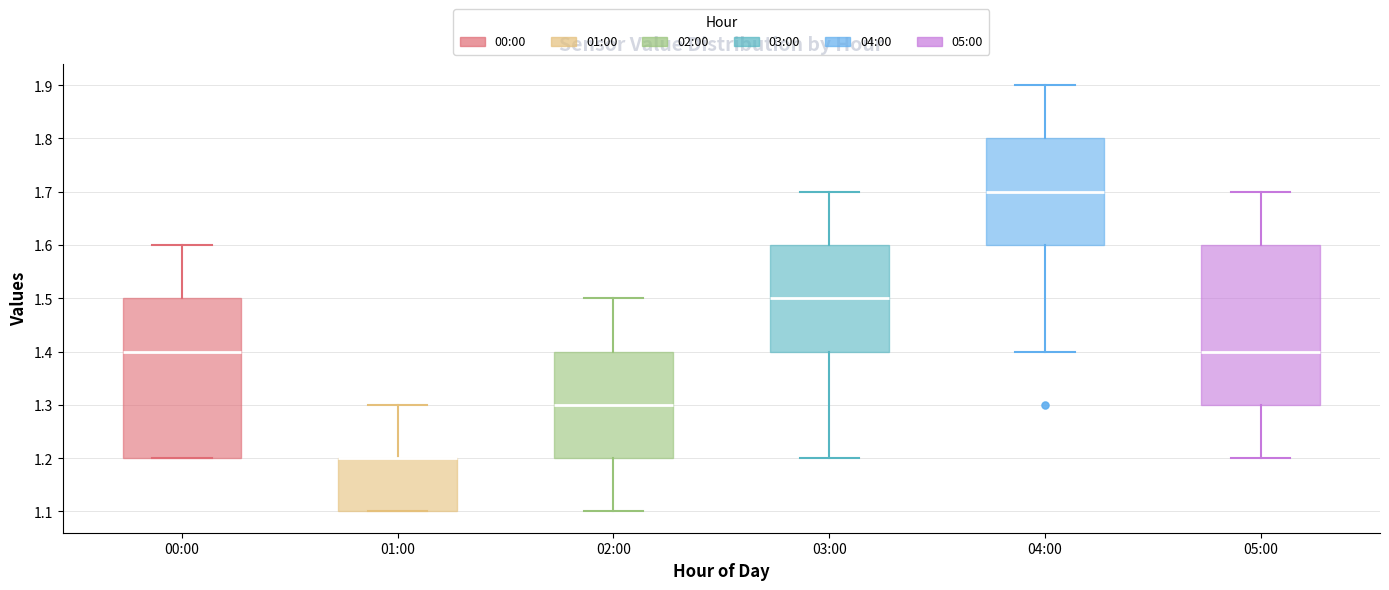

Reading left to right, read every box against the y-axis: the position of its median line, the range the box covers, and the ends of its whiskers. The values are not printed on the chart, so give them approximately, as read against the axis.

00:00: median 1.4, box 1.2 to 1.5, whiskers 1.2 to 1.6
01:00: median 1.2 (drawn on the box's upper edge), box 1.1 to 1.2, whiskers 1.1 to 1.3
02:00: median 1.3, box 1.2 to 1.4, whiskers 1.1 to 1.5
03:00: median 1.5, box 1.4 to 1.6, whiskers 1.2 to 1.7
04:00: median 1.7, box 1.6 to 1.8, whiskers 1.4 to 1.9
05:00: median 1.4, box 1.3 to 1.6, whiskers 1.2 to 1.7